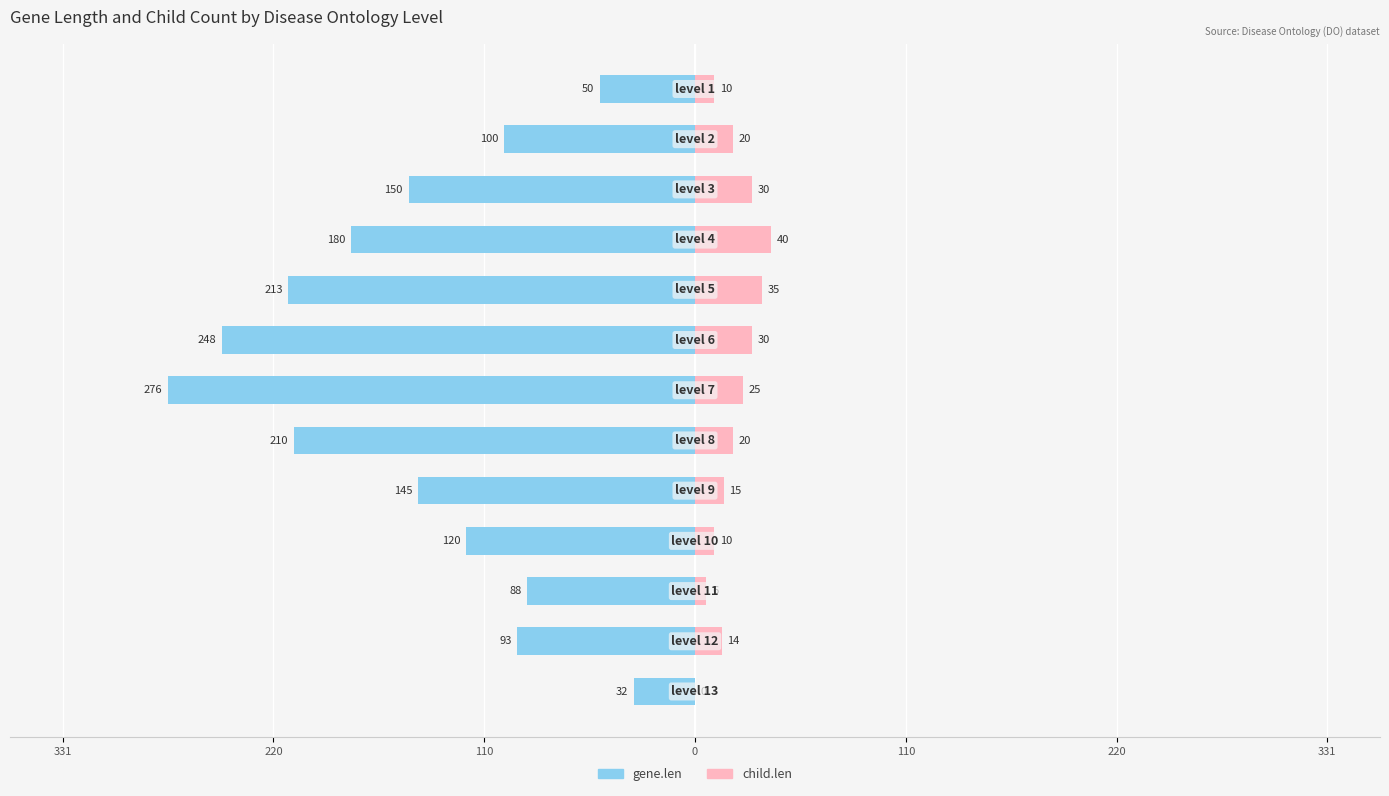

What is the difference between the second highest and second lowest values in the child.len series?

29